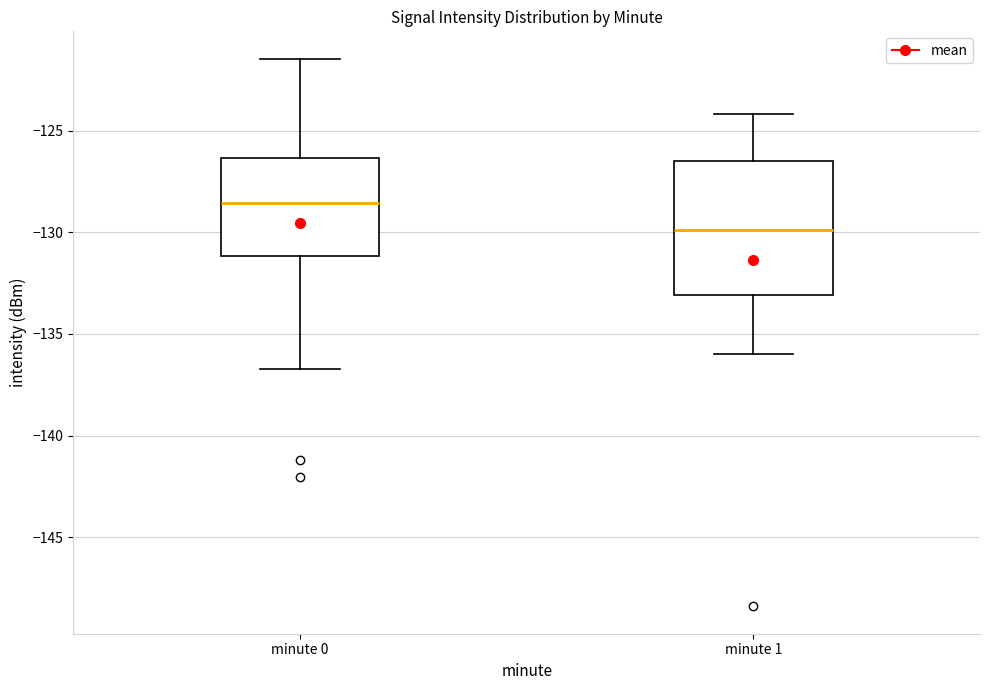

Reading left to right, transcribe this box plot: for each box, give where its median line is, the range the box spans, and where its two whiskers end, as read against the y-axis. The values are not printed on the chart, so give them approximately, as read against the axis.

minute 0: median -128.5, box -131.0 to -126.5, whiskers -136.5 to -121.5
minute 1: median -130.0, box -133.0 to -126.5, whiskers -136.0 to -124.0